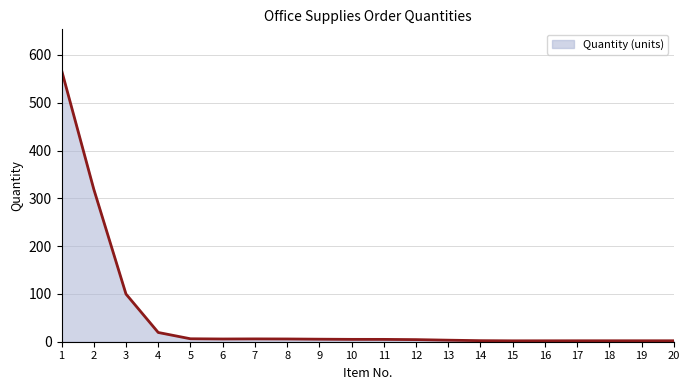

Is it true that the value at 1 is 851.4?

False